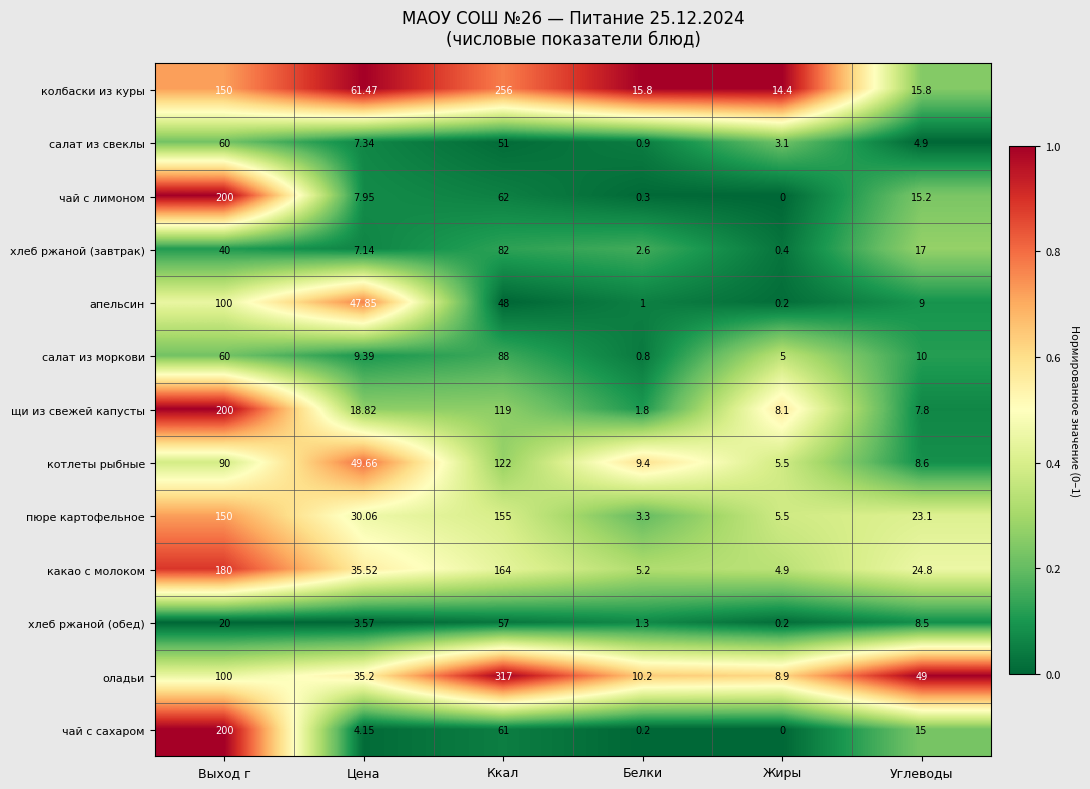

At which label does салат из моркови first exceed 10?

Выход г